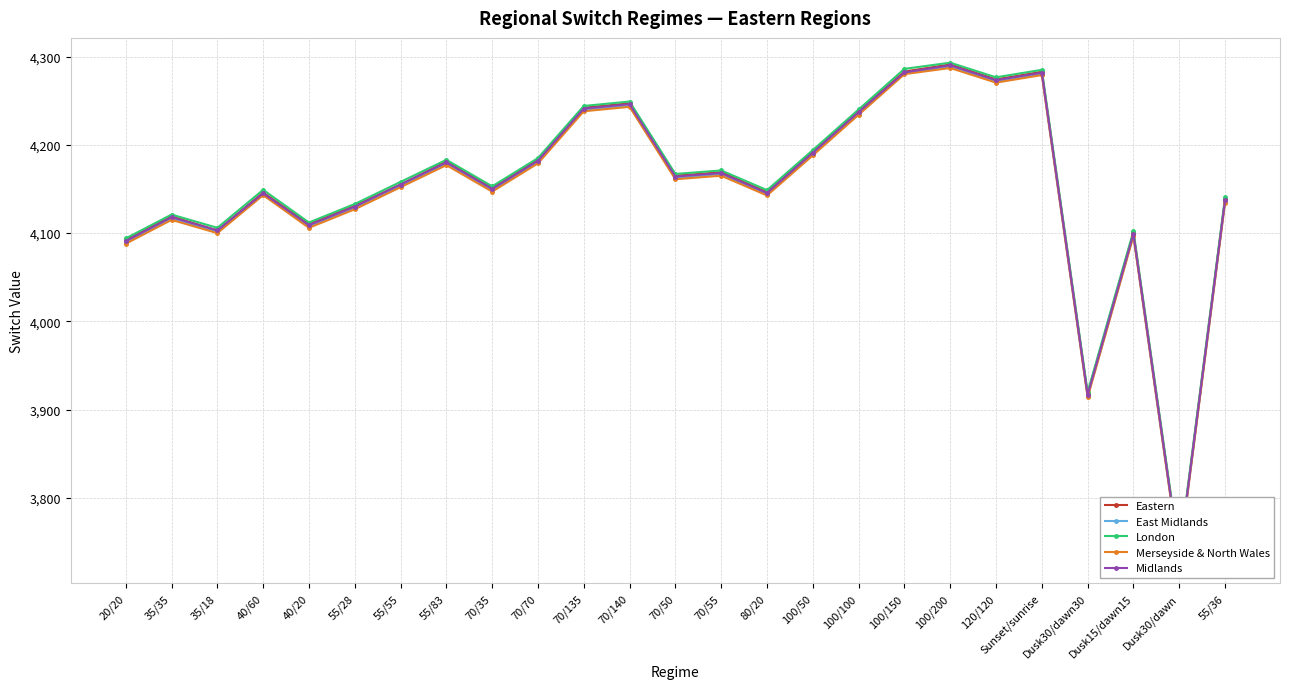

What is the label of the 15th point from the left?

80/20